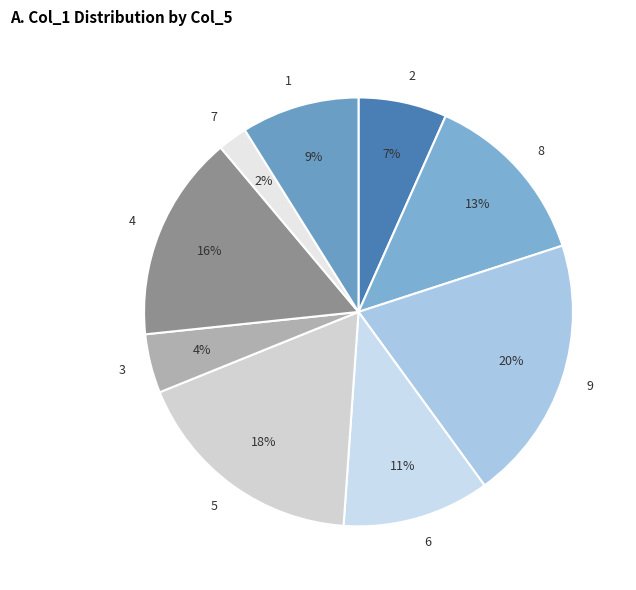

Which category has the smallest portion of the pie?

7